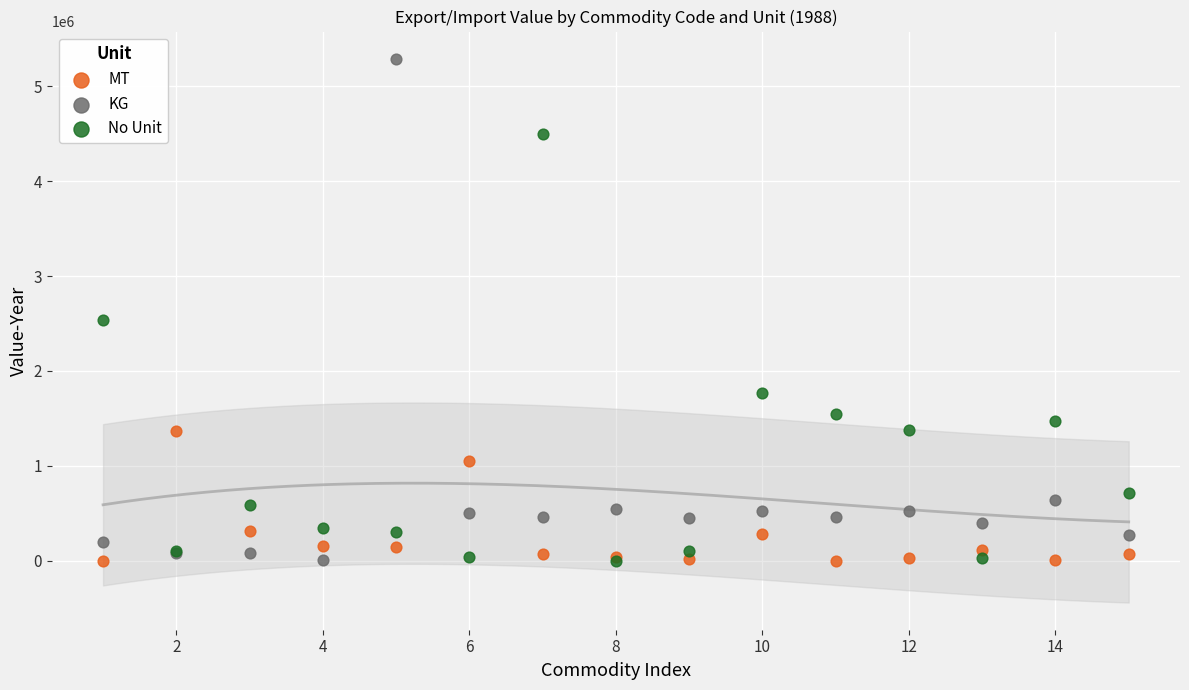

Which series has the largest Y range (max minus min)?

KG